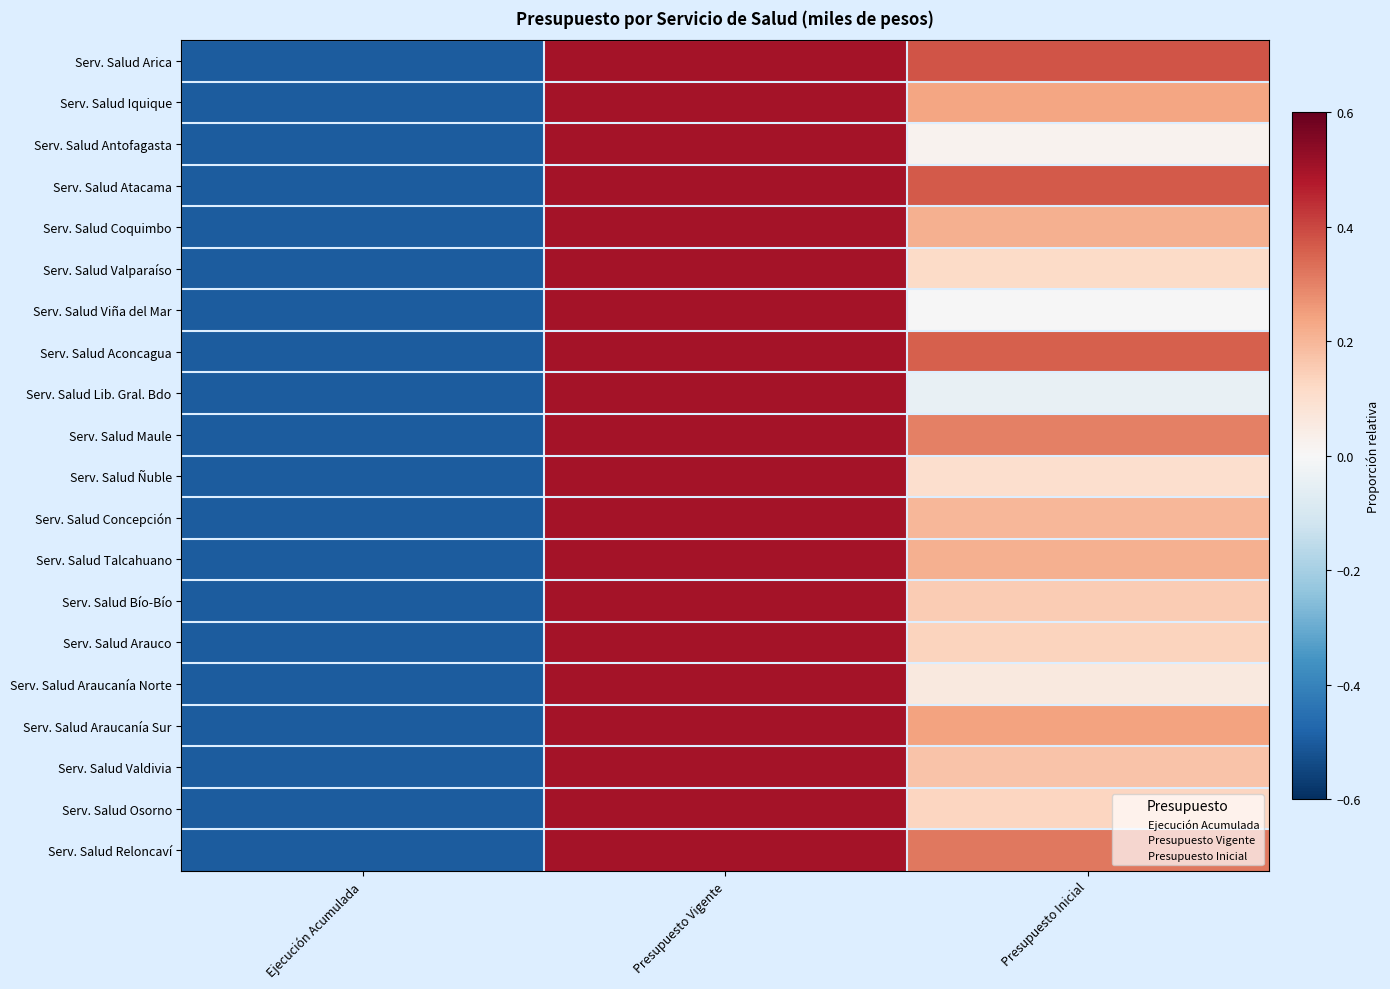

Is it true that Serv. Salud Concepción equals -0.5 at Ejecución Acumulada?

True